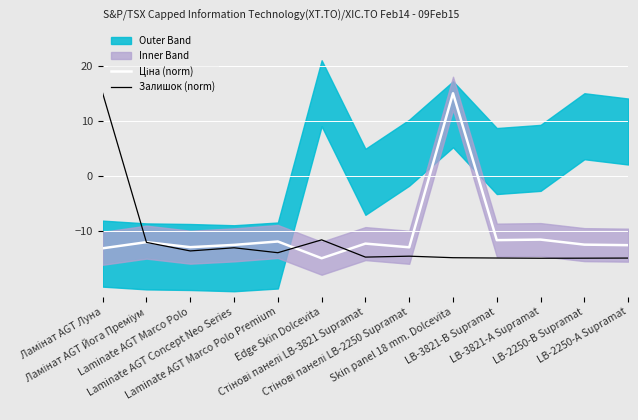

How many lines are shown in the chart?

2